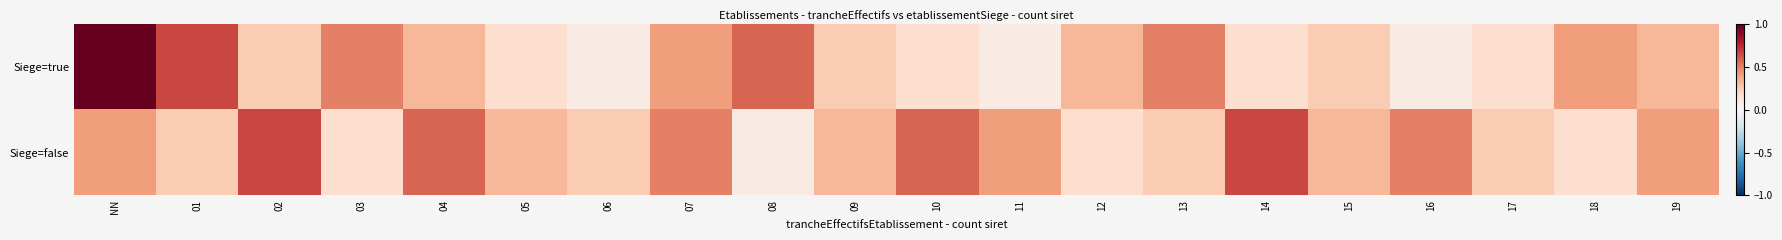

At 17, list the series in order from smallest to largest.

Siege=true, Siege=false